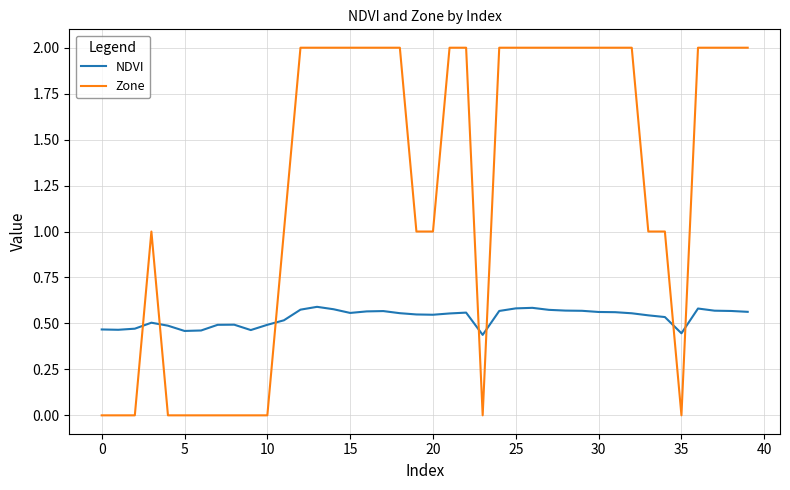

Rank the series by their average value, from highest to lowest.

Zone, NDVI